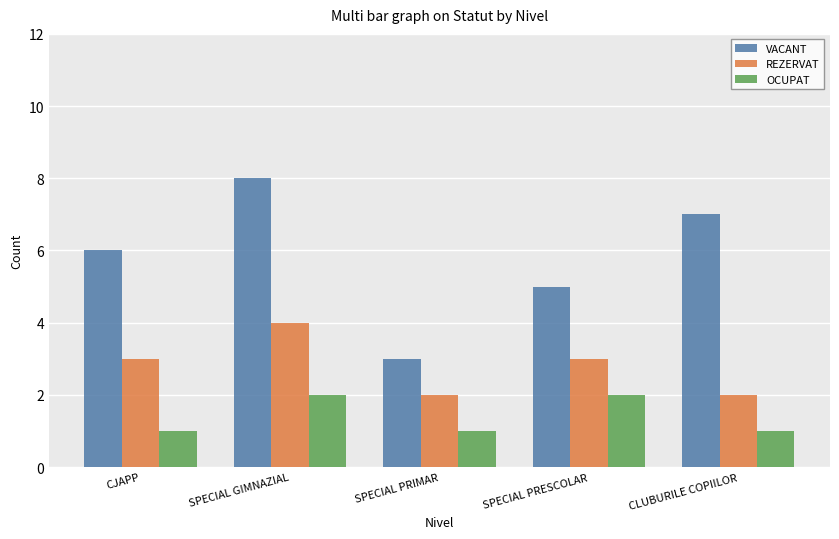

How many data points does each series have?

5